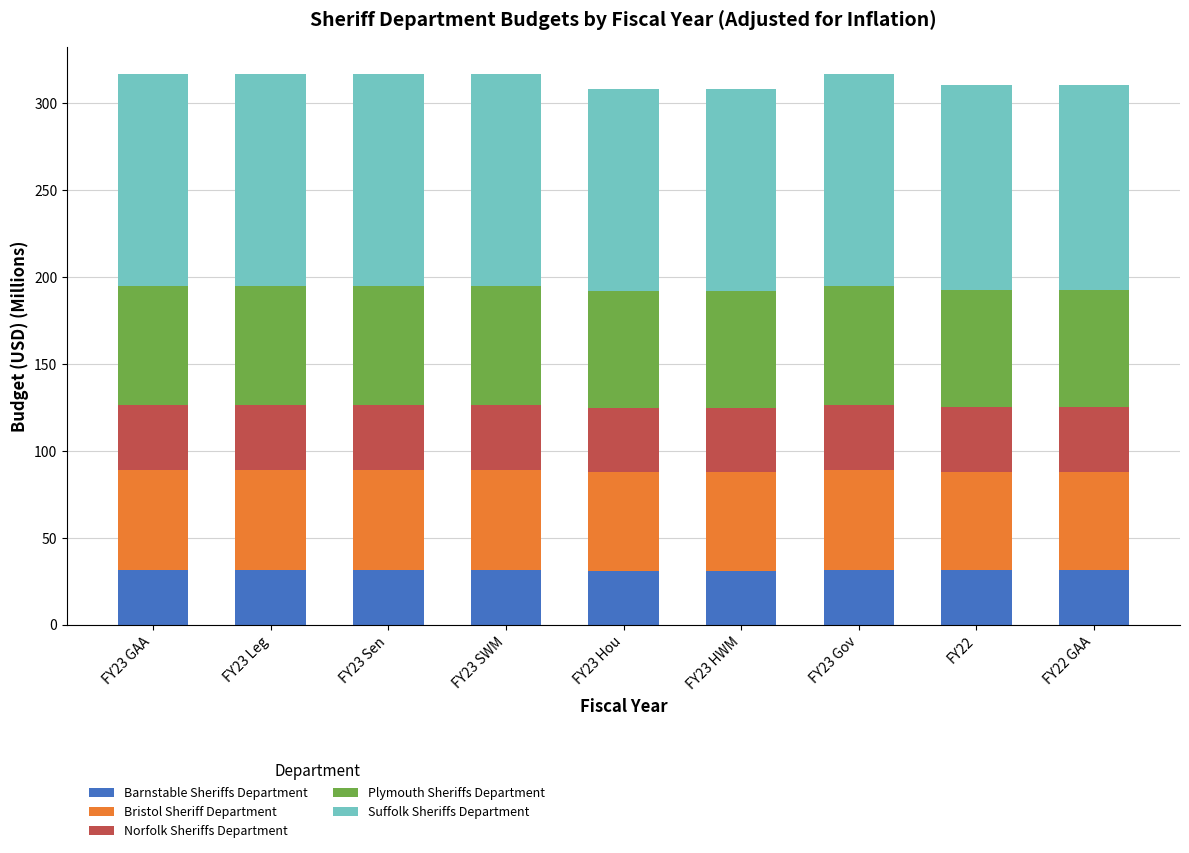

What is the average value of the Barnstable Sheriffs Department series?

31.3